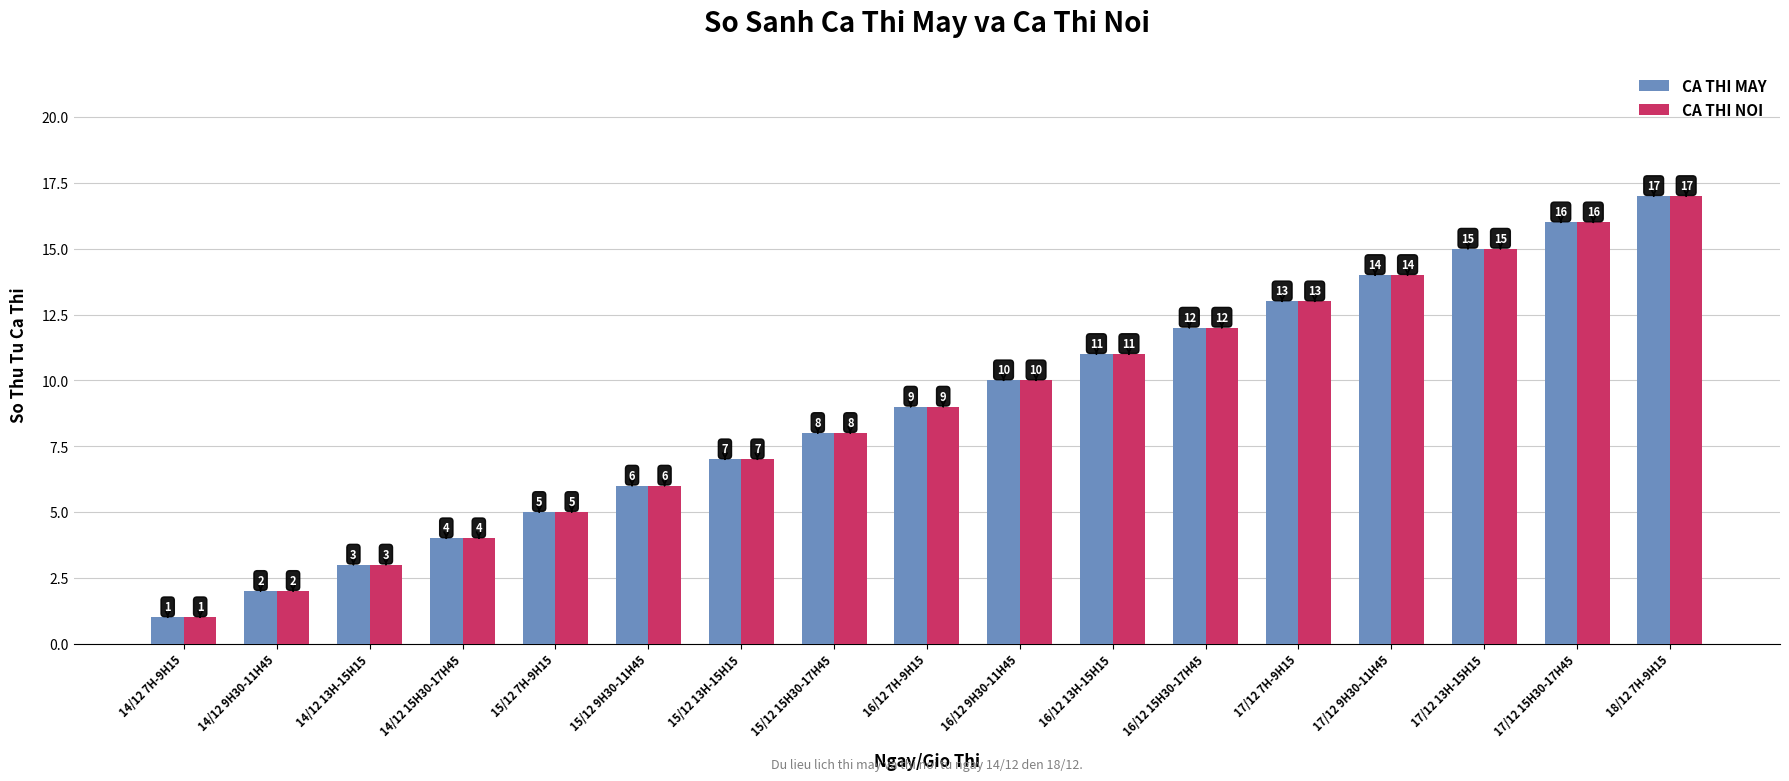

How many bars are there in each group?

2